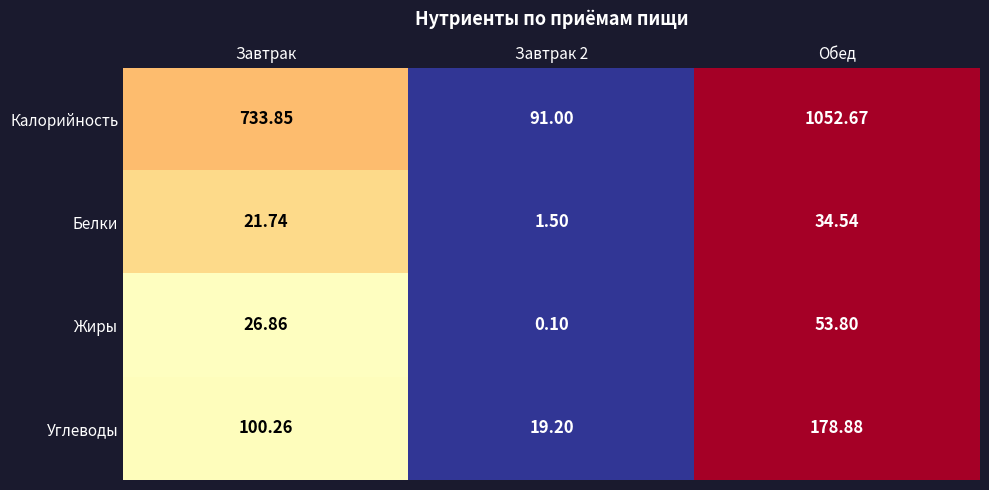

Where is Белки nearest to the value 18?

Завтрак